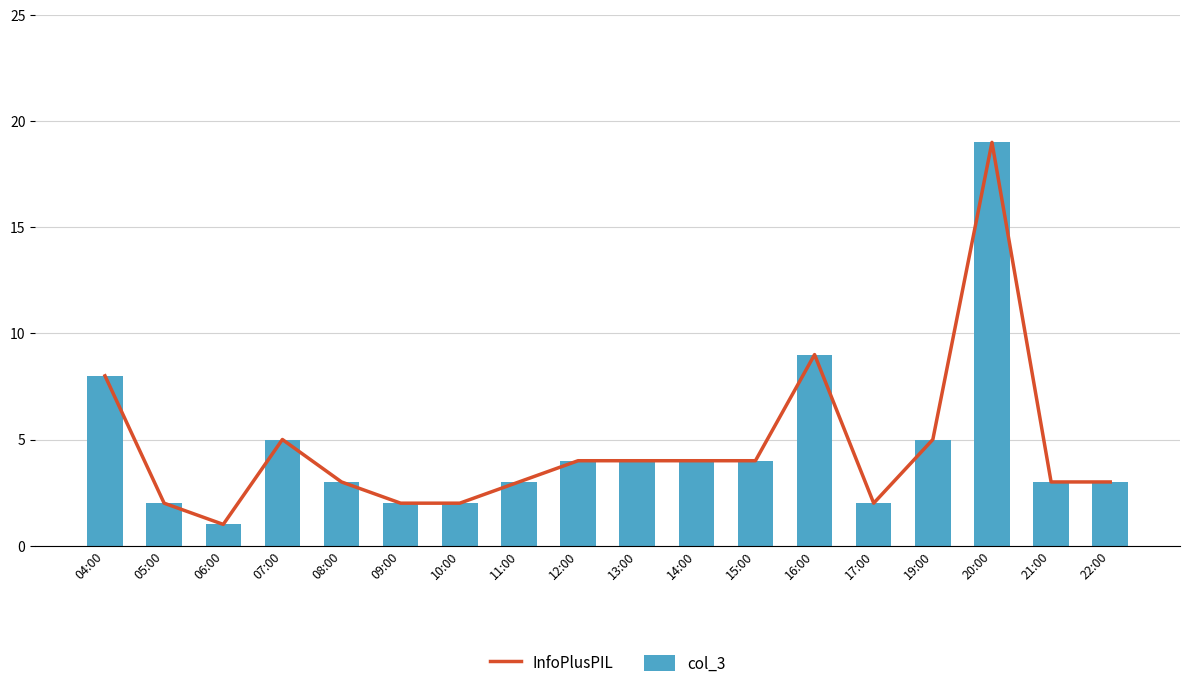

Rank the series at 09:00 from highest to lowest value.

InfoPlusPIL, col_3